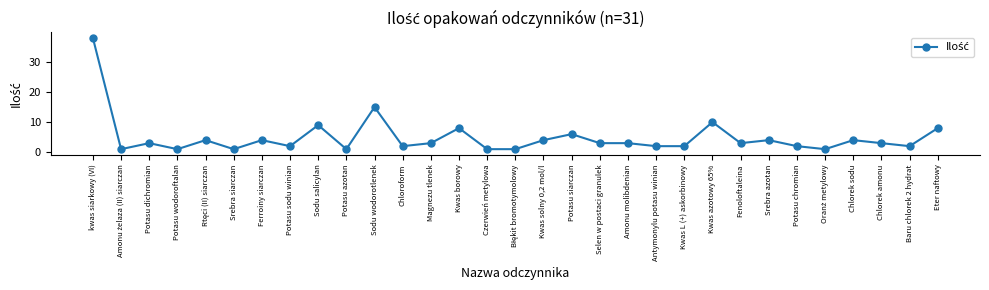

How many distinct data groups are displayed?

1